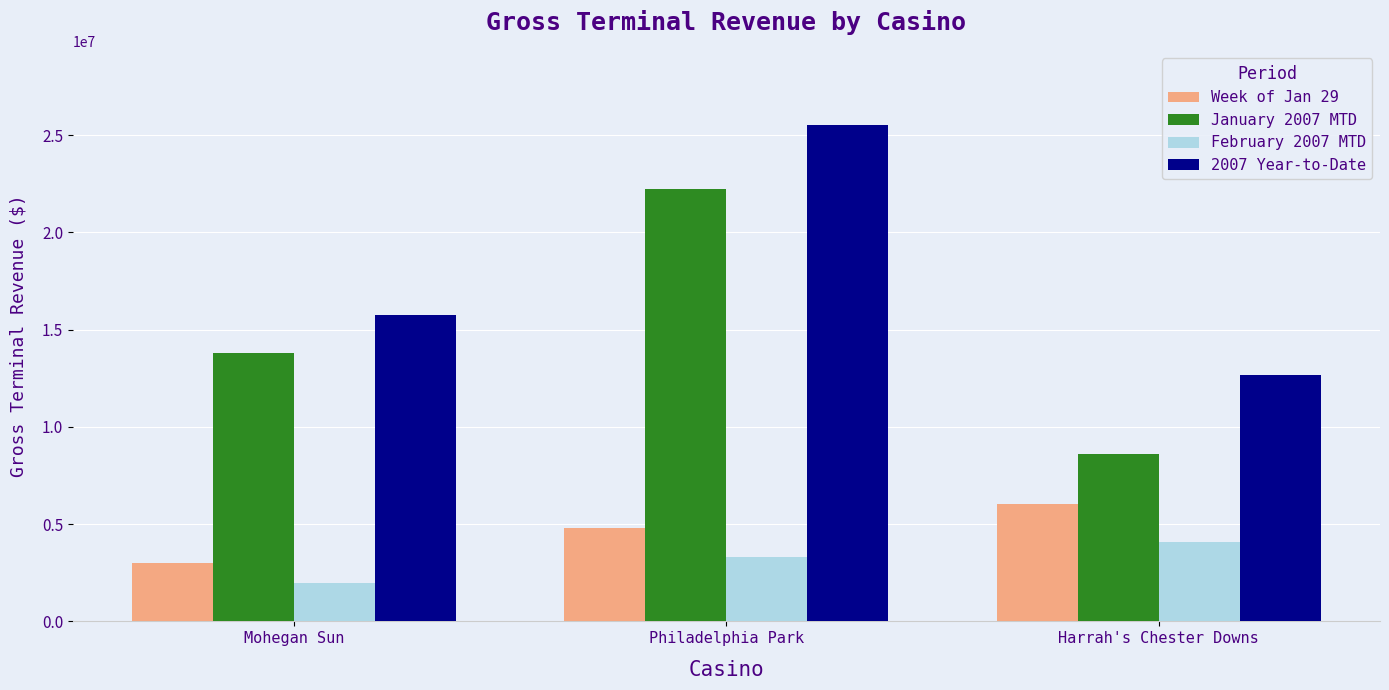

How many data points in 2007 Year-to-Date are above 15758327?

2